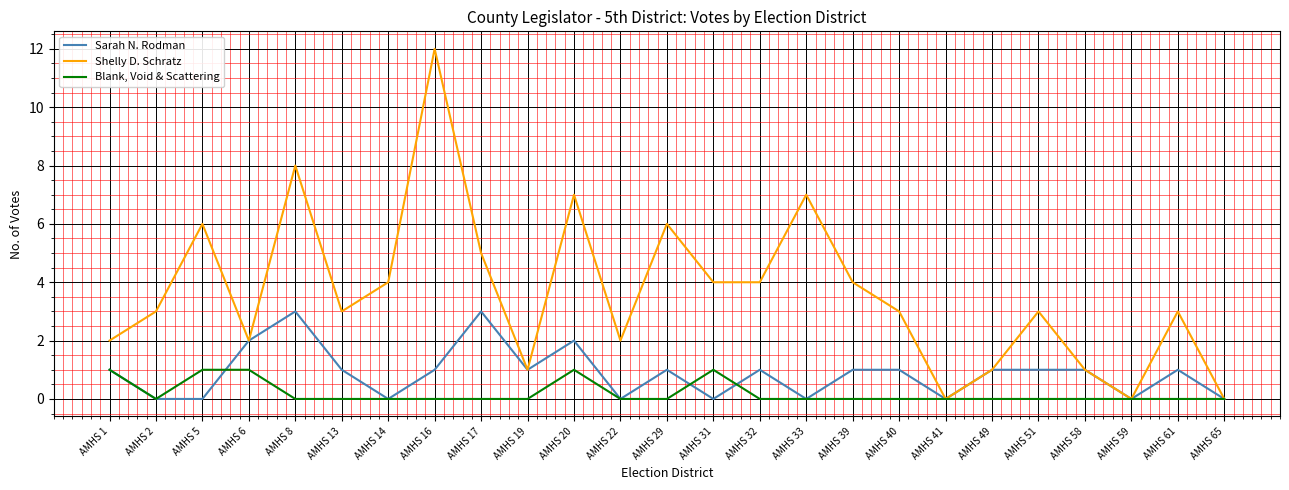

What is the difference between the maximum and second lowest values in the Sarah N. Rodman series?

3